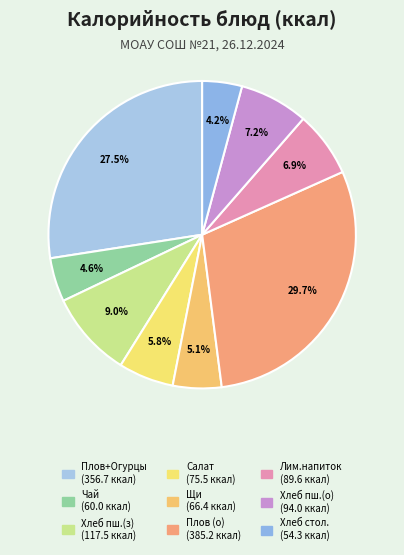

To the nearest percent, what is the average slice percentage?

11%